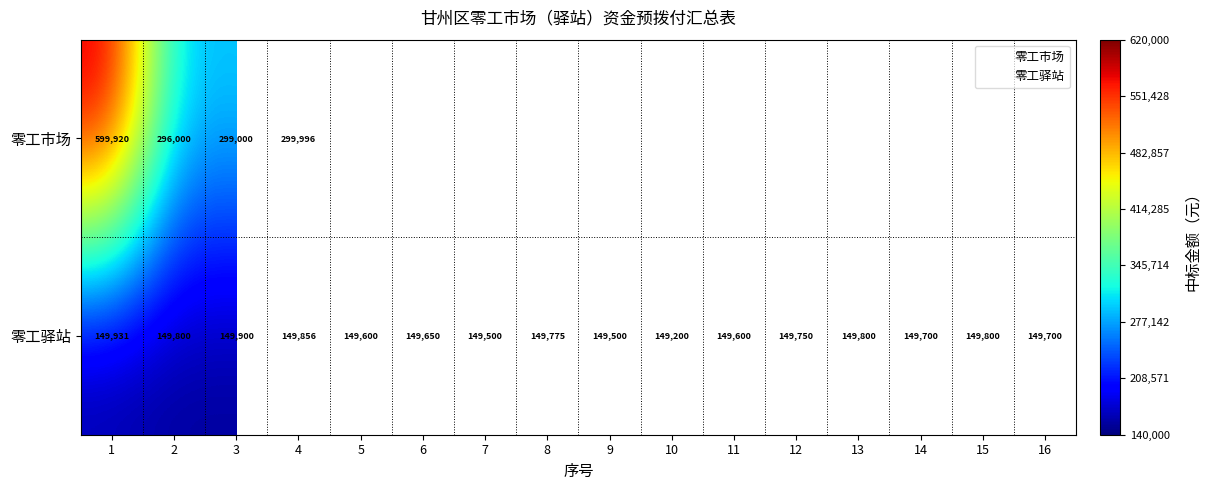

What is the sum of all 零工驿站 values?

2395062.3